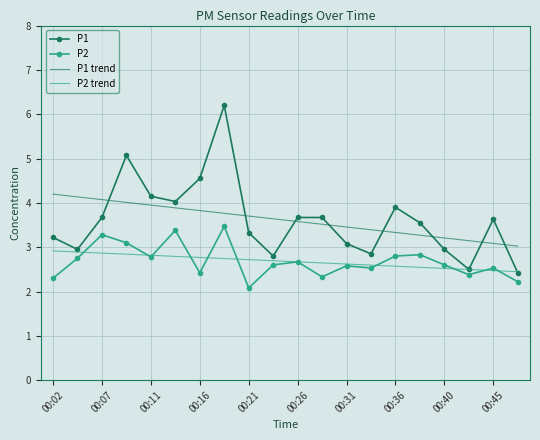

True or false: P2 and P1 trend intersect in this chart.

False